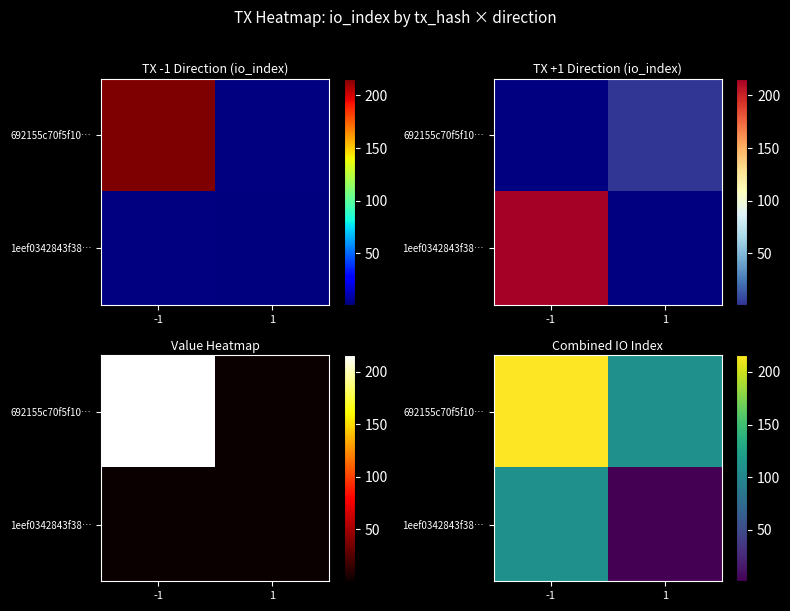

List the labels in order of 692155c70f5f10… value, smallest first.

1, -1